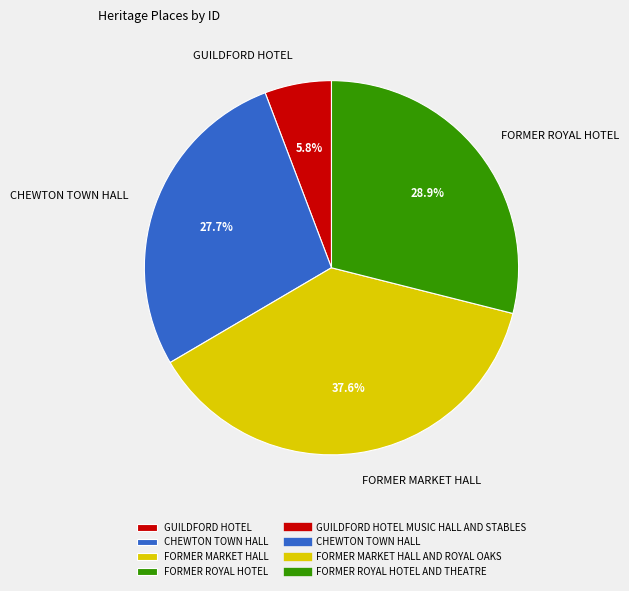

Which slice is the largest?

FORMER MARKET HALL